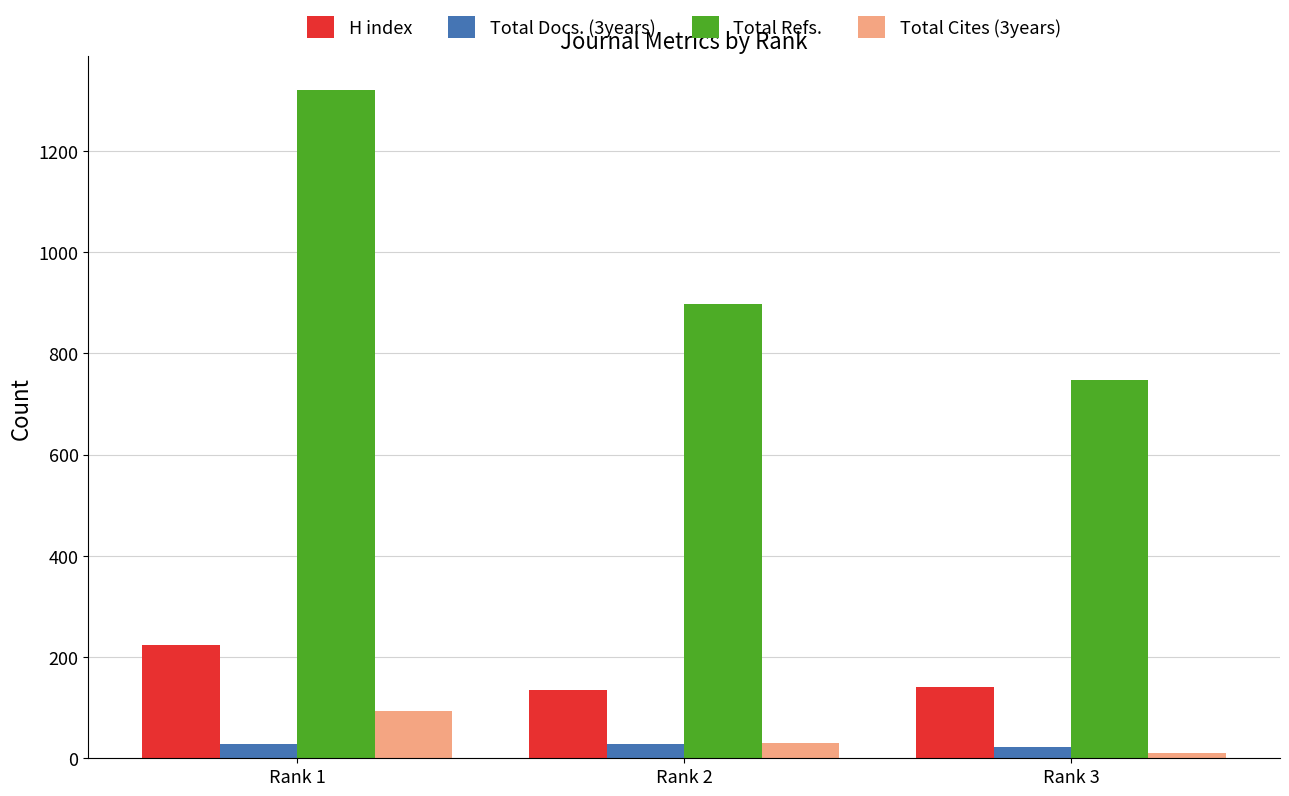

Read the Total Refs. value at Rank 2, to the nearest 100.

900